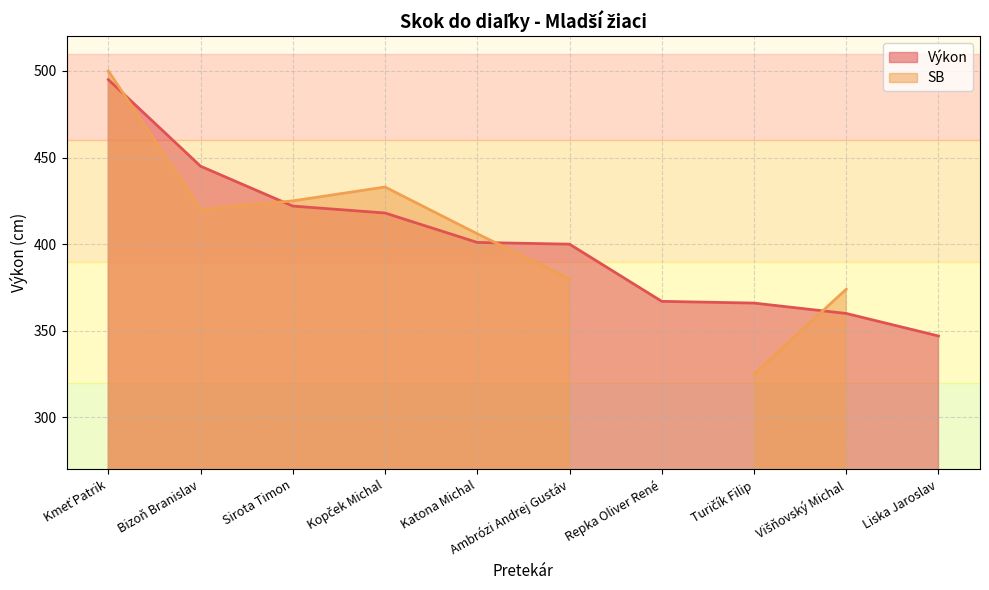

Which label corresponds to the largest value in the chart?

Kmeť Patrik